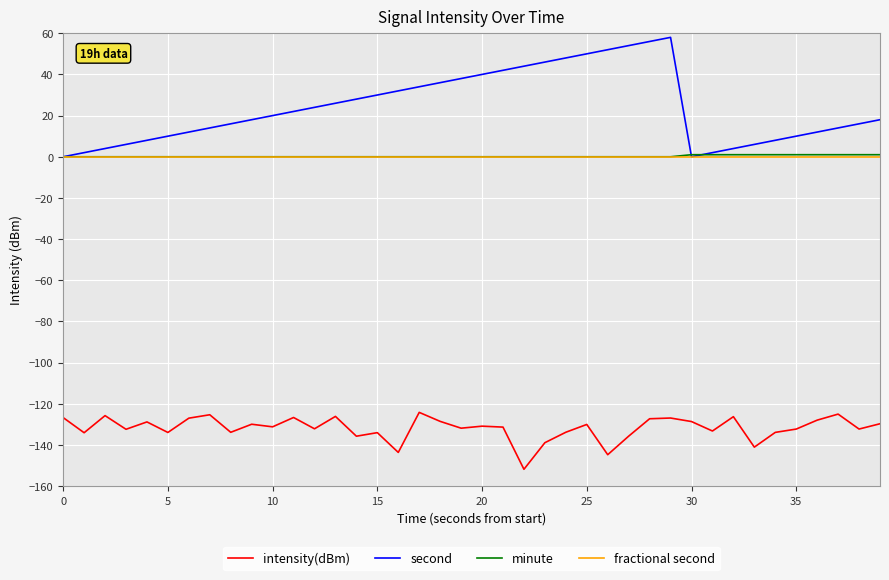

True or false: intensity(dBm) has more than 2 interior local peaks.

True